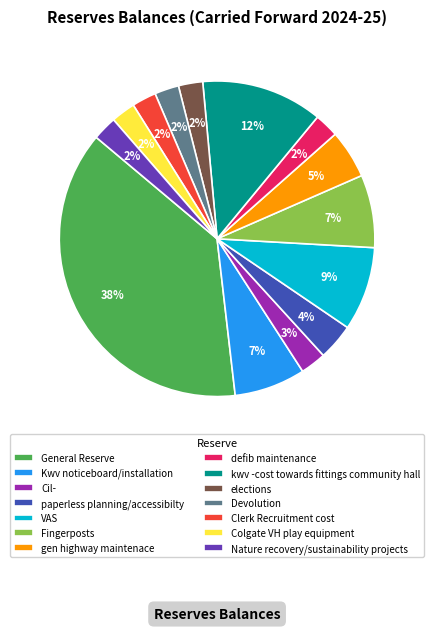

The Devolution slice represents 2% of the pie. True or false?

True